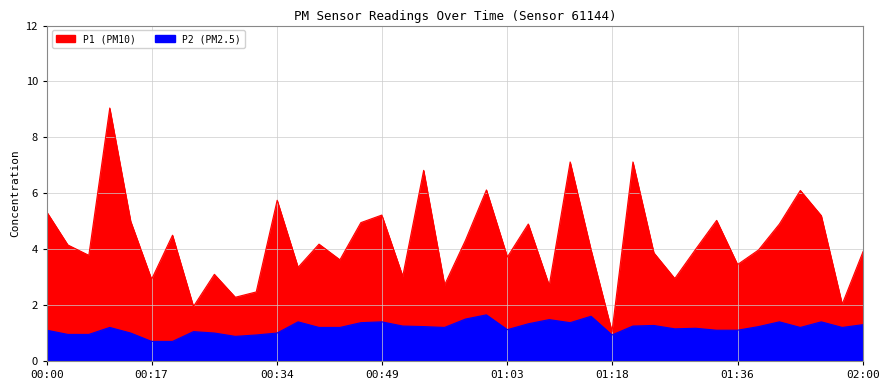

Which series has the widest spread of values?

P1